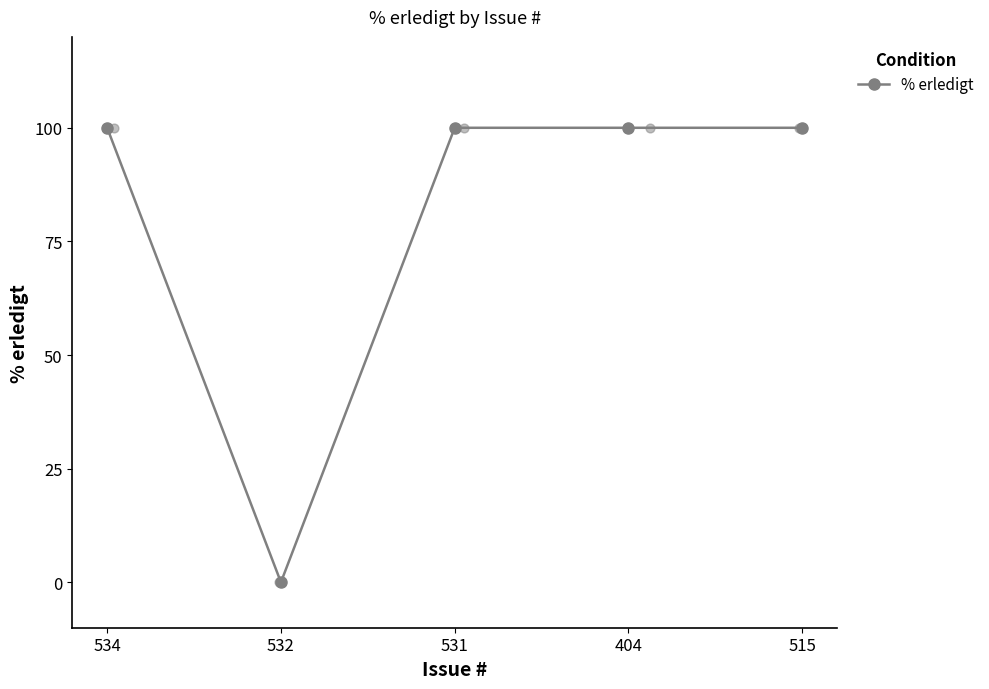

Which has a higher value, 532 or 531?

531